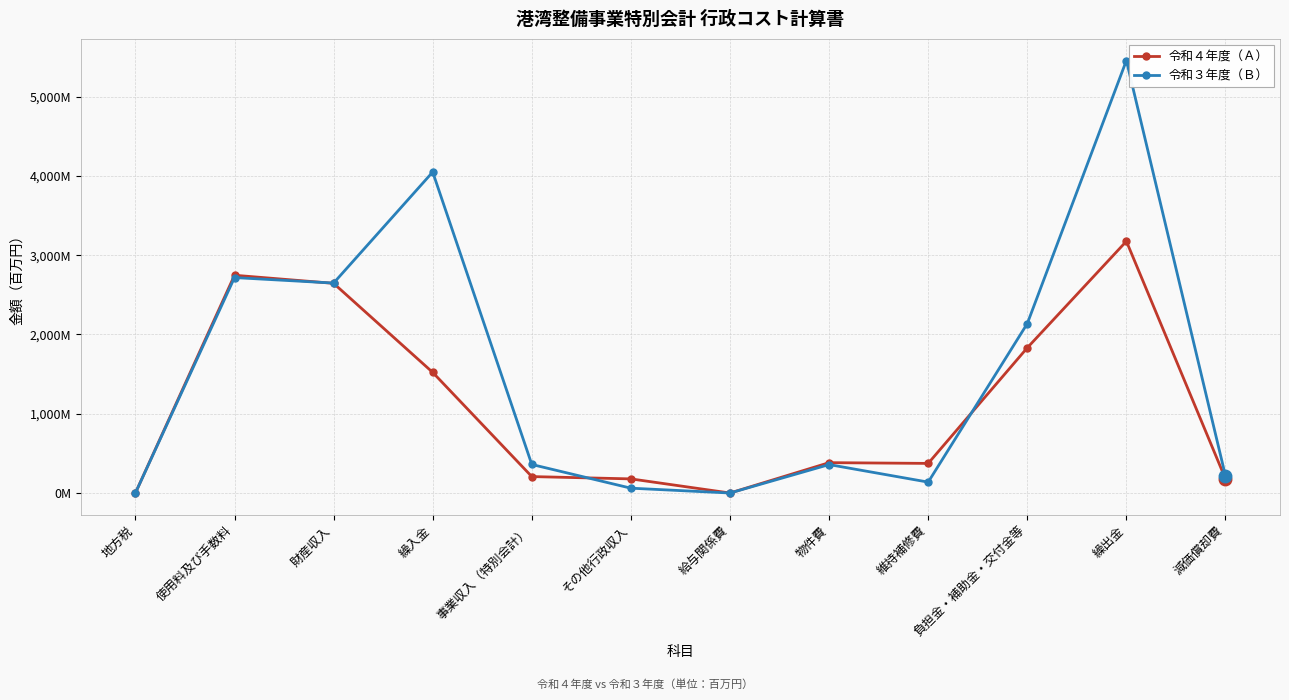

Is the value of 令和４年度（Ａ） at 維持補修費 greater than the value of 令和３年度（Ｂ） at 繰入金?

No